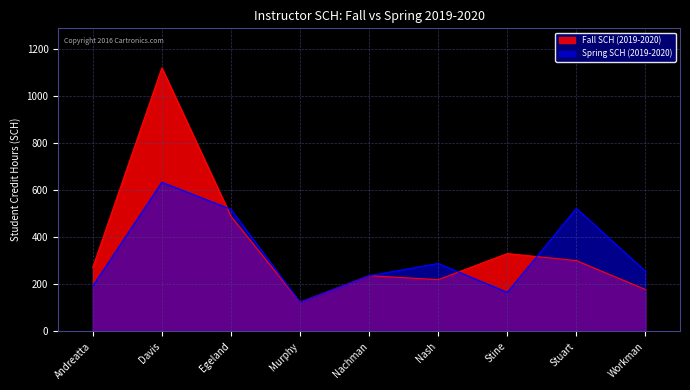

Rank the series by their maximum value, from highest to lowest.

Fall SCH (2019-2020), Spring SCH (2019-2020)